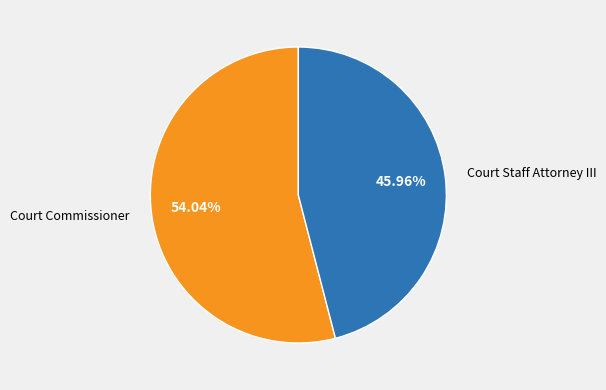

What percentage is the Court Staff Attorney III slice, to the nearest percent?

46%